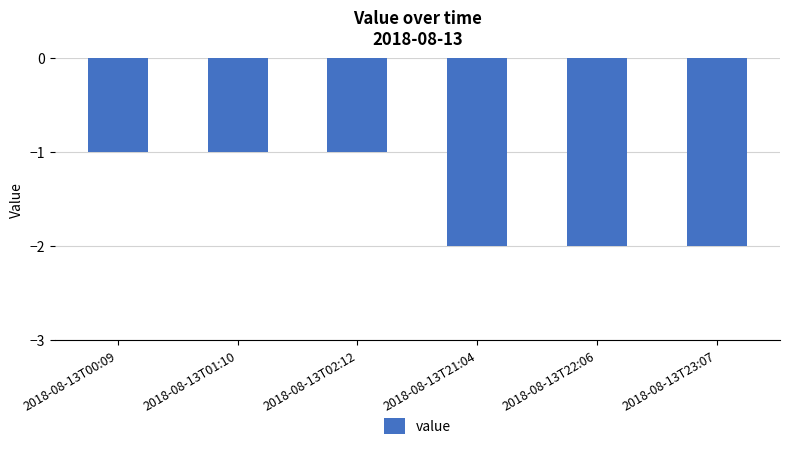

What is the label of the 2nd bar from the left?

2018-08-13T01:10